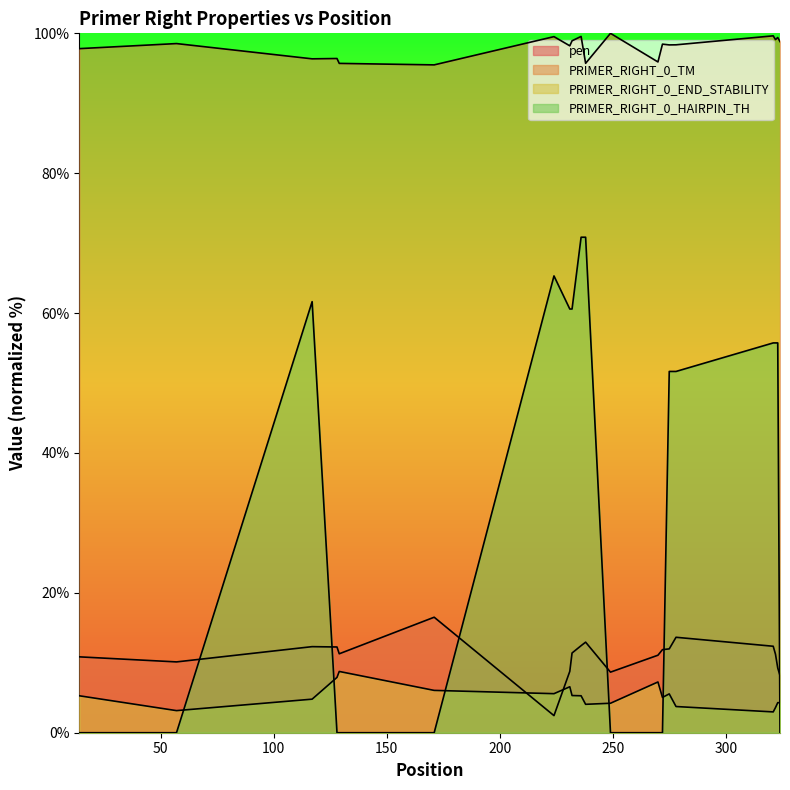

What is the sum of all PRIMER_RIGHT_0_END_STABILITY values?

103.7